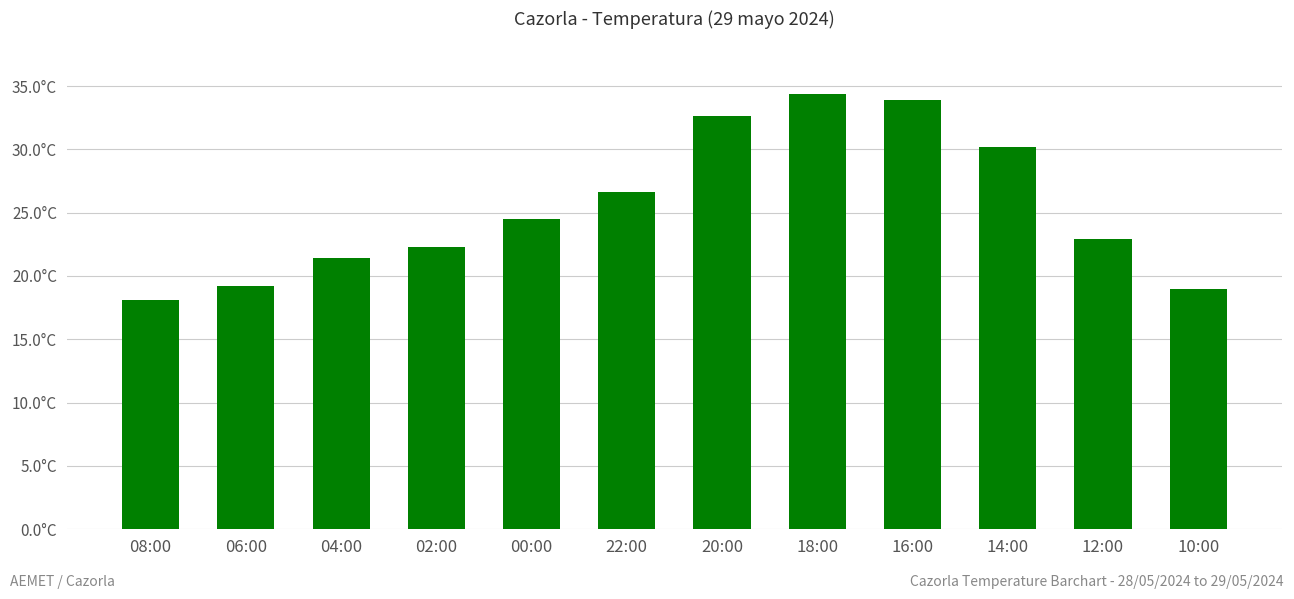

Reading left to right, what are all the values shown in this chart?

18.1	19.2	21.4	22.3	24.5	26.6	32.6	34.4	33.9	30.2	22.9	19.0